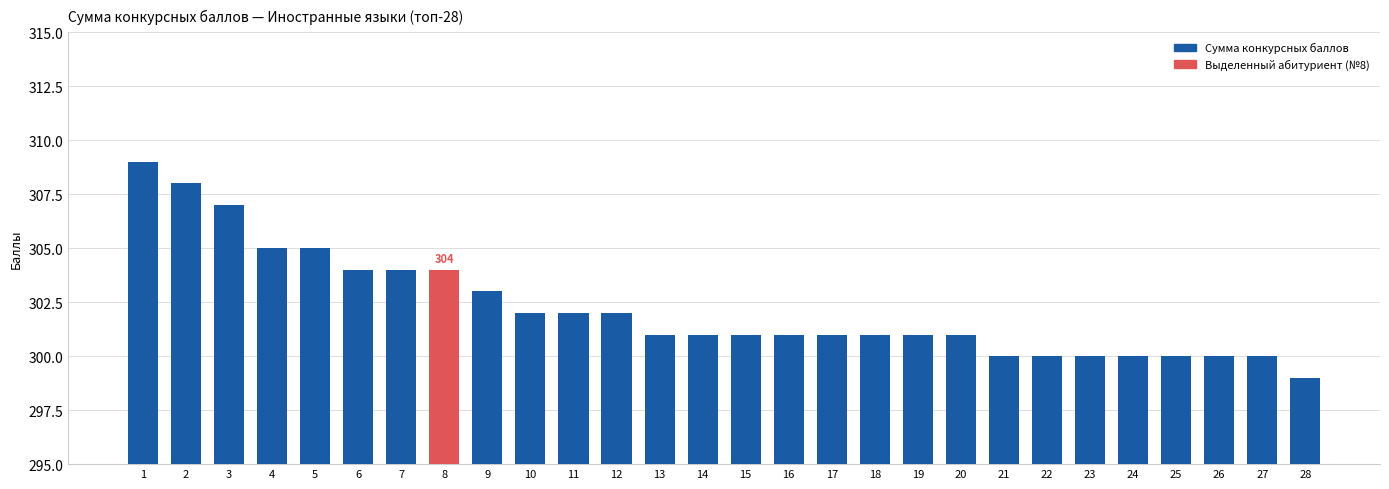

What is the sum of the values at 11 and 26?

602